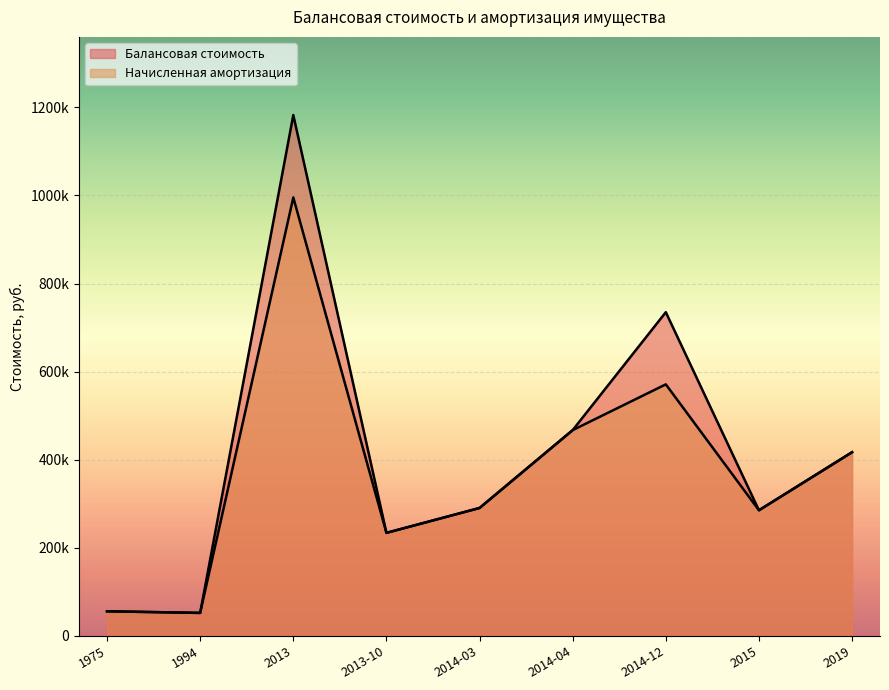

What are all the series names shown in the legend?

Балансовая стоимость, Начисленная амортизация